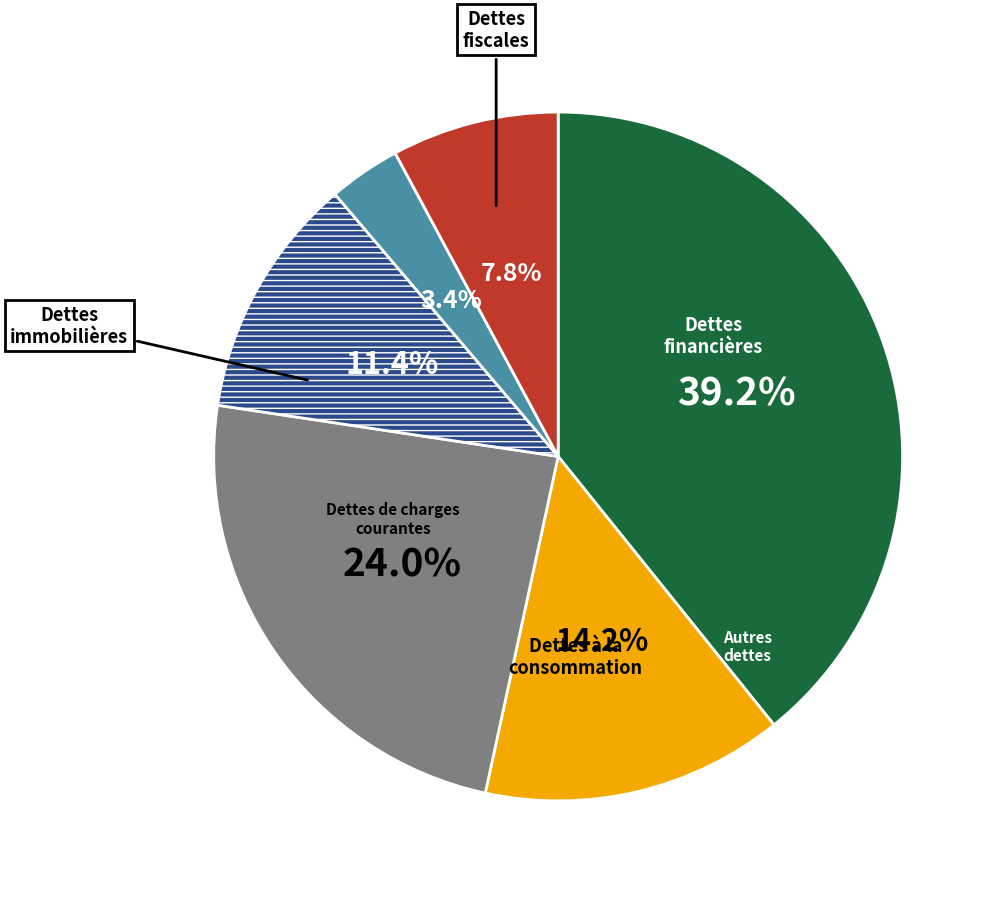

Does any single category account for the majority?

No